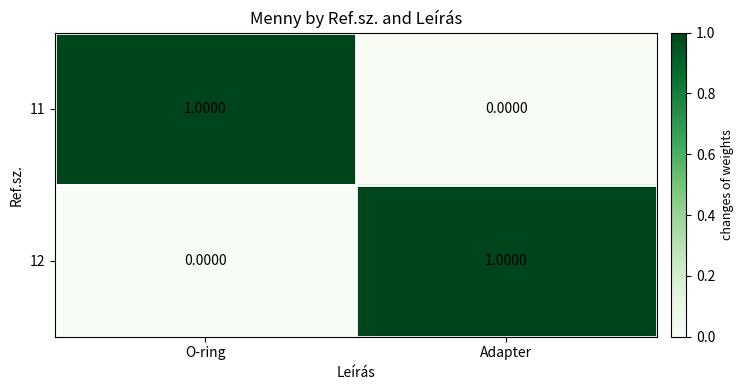

Rank the series at O-ring from highest to lowest value.

11, 12